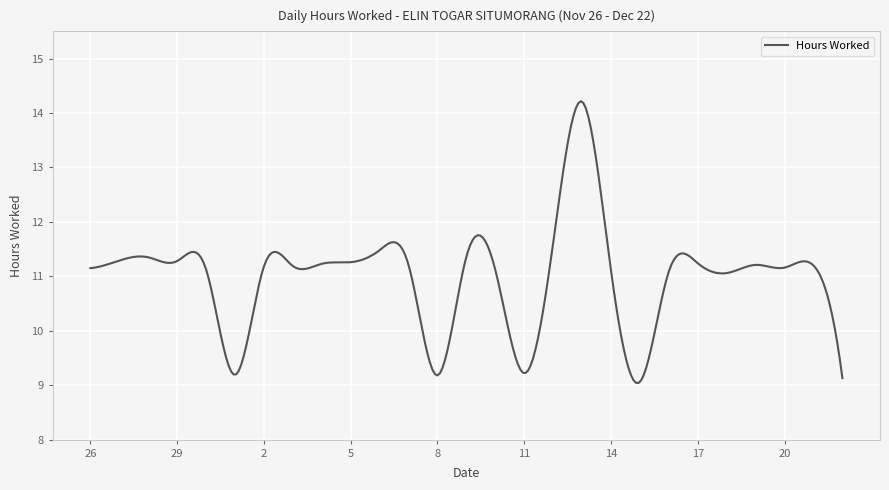

What is the maximum value shown in the chart?

14.2